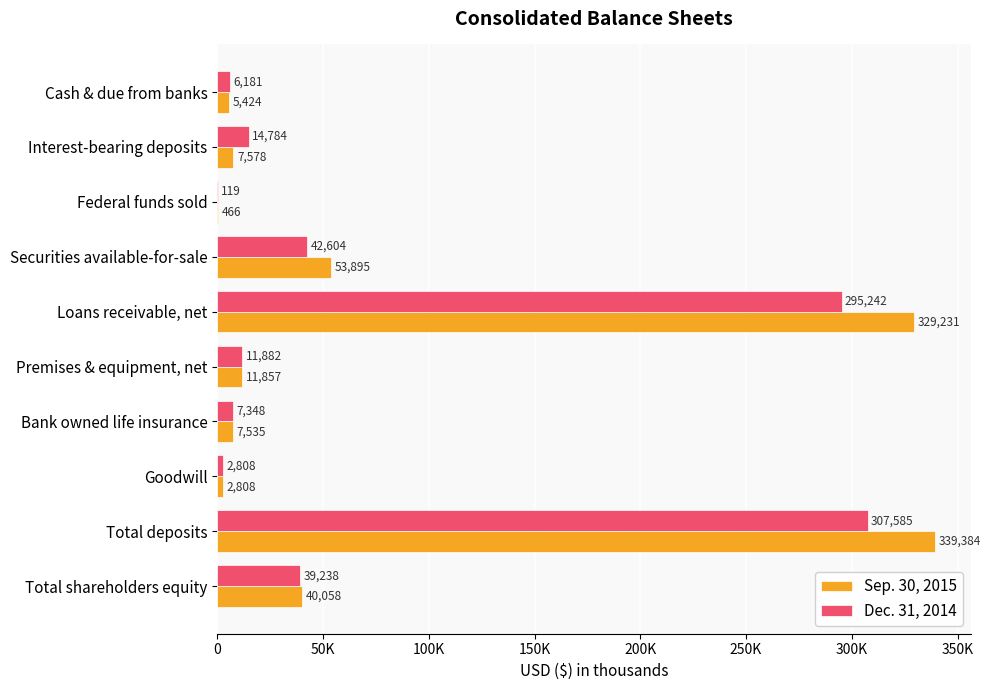

What are all the series names shown in the legend?

Sep. 30, 2015, Dec. 31, 2014